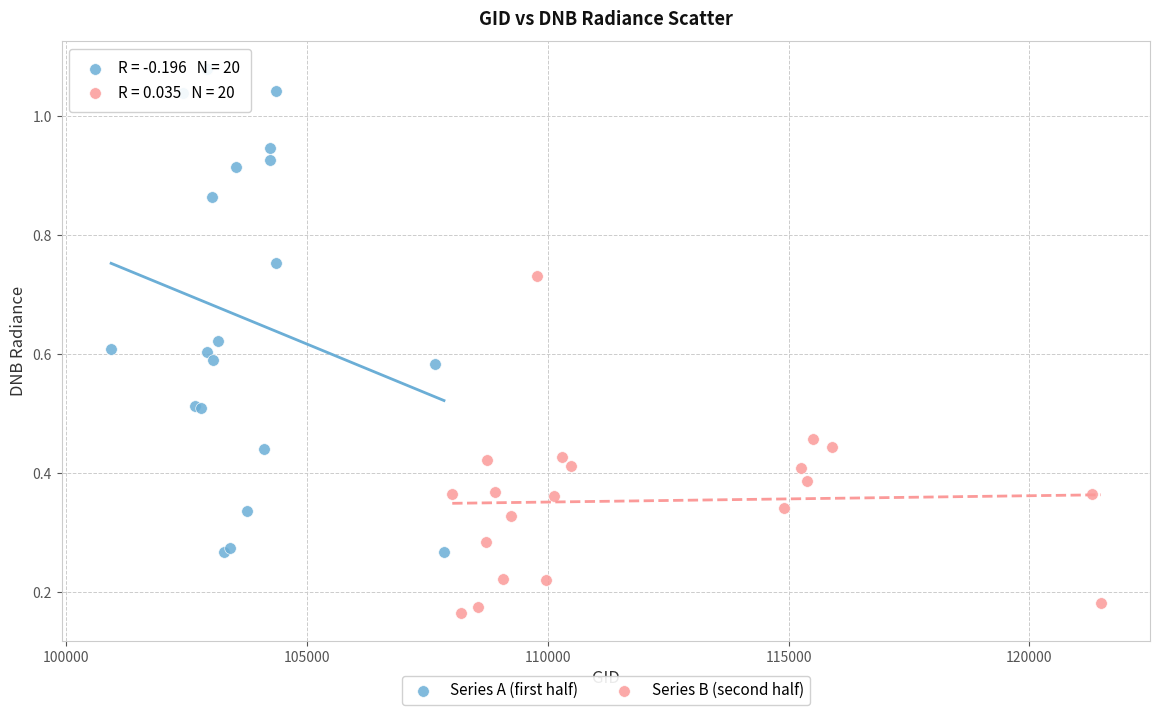

Which series has the widest spread of Y values?

Series A (first half)